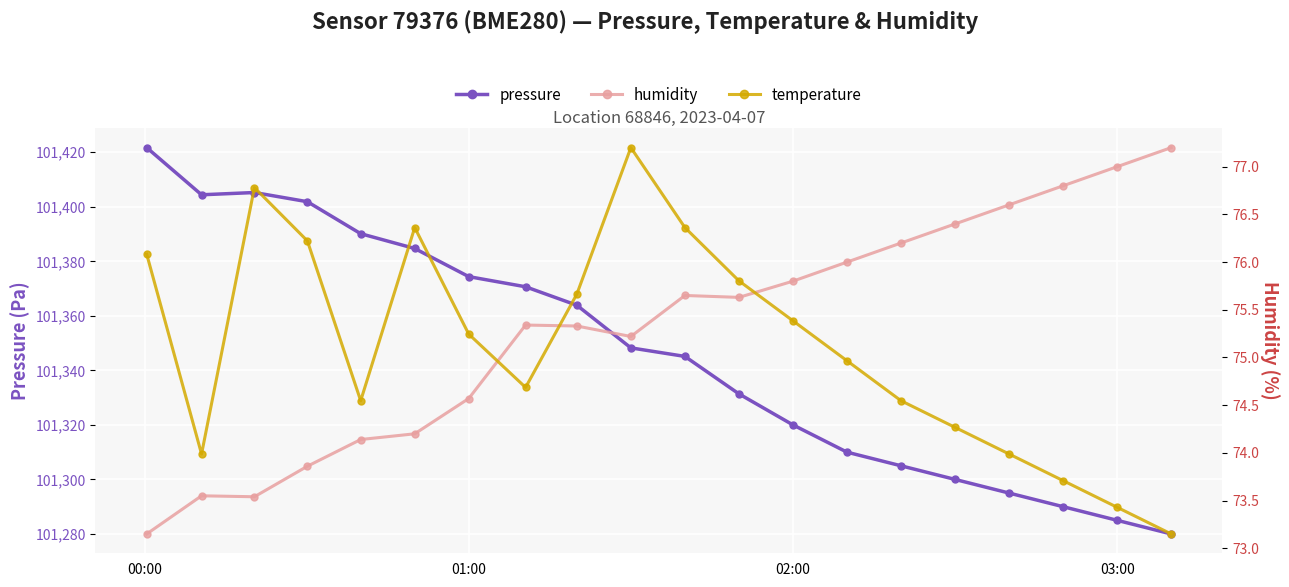

What is the difference between the second highest and second lowest values in the humidity series?

3.5